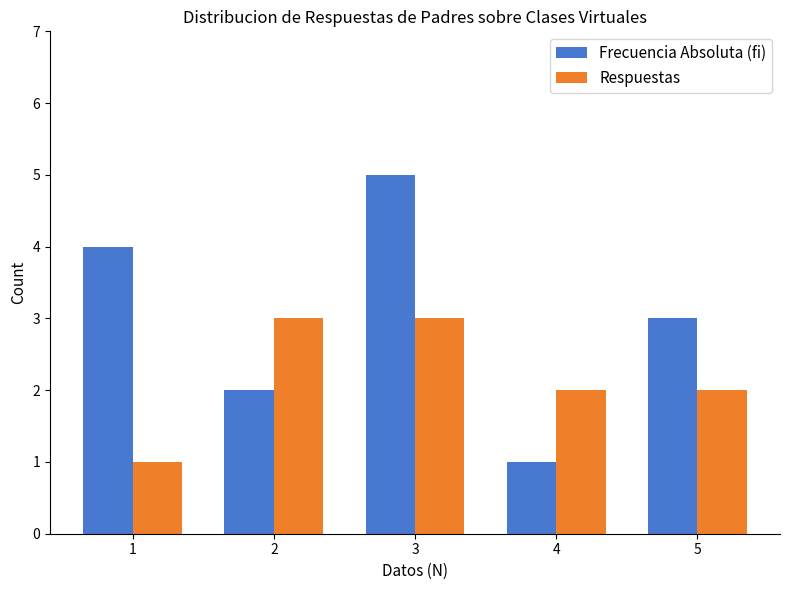

At which category does the chart reach its peak across all series?

3